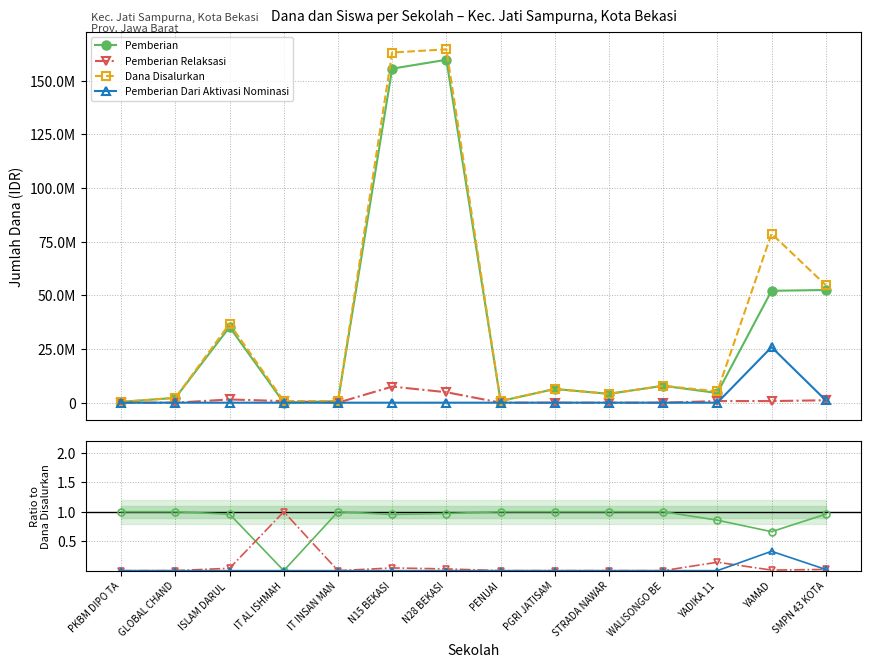

The Pemberian Dari Aktivasi Nominasi series shows 0.2 at PGRI JATISAM. True or false?

False